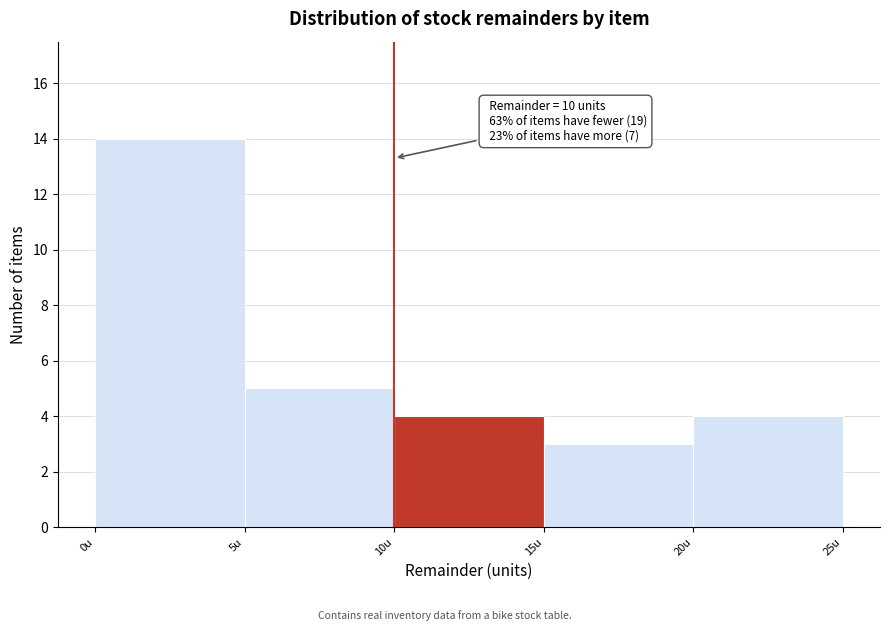

Over which range of the x-axis is the bar tallest?

0 to 5